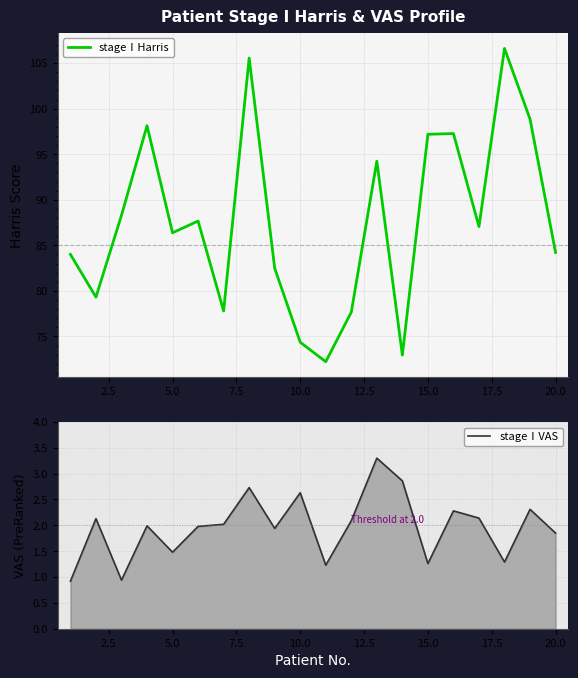

How many values in the stageⅠVAS series are below 2?

10